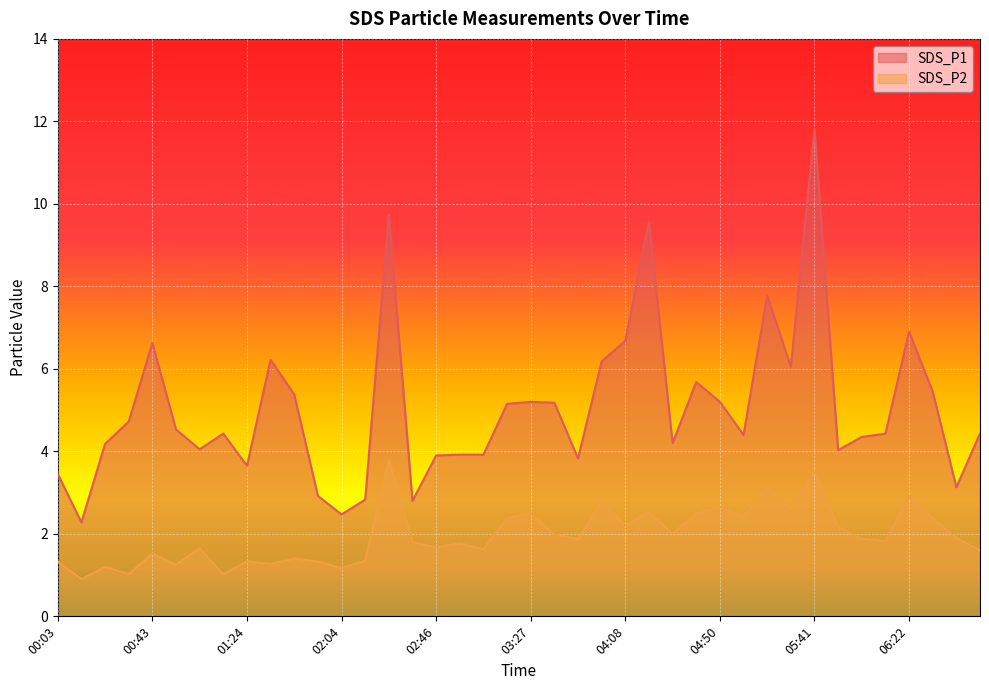

How many data points in SDS_P1 are less than 4?

12